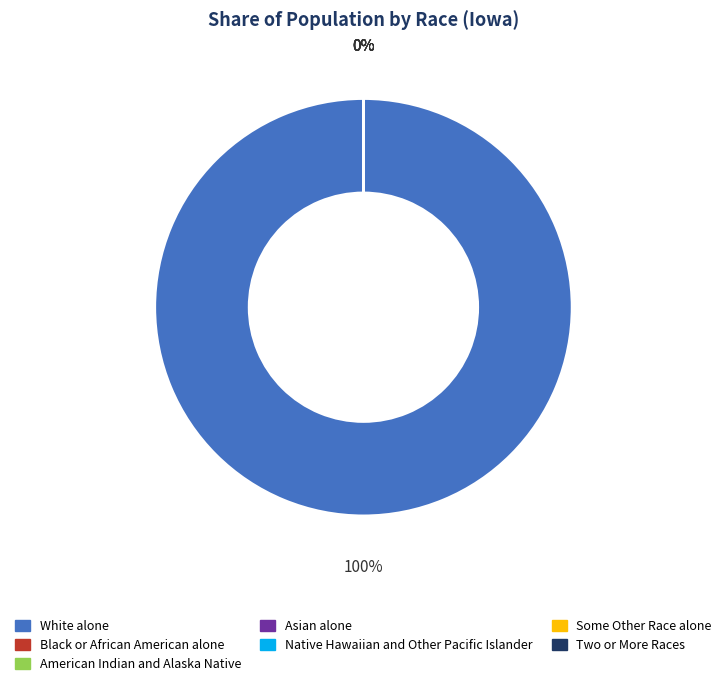

Is it true that White alone is 100% of the pie?

True